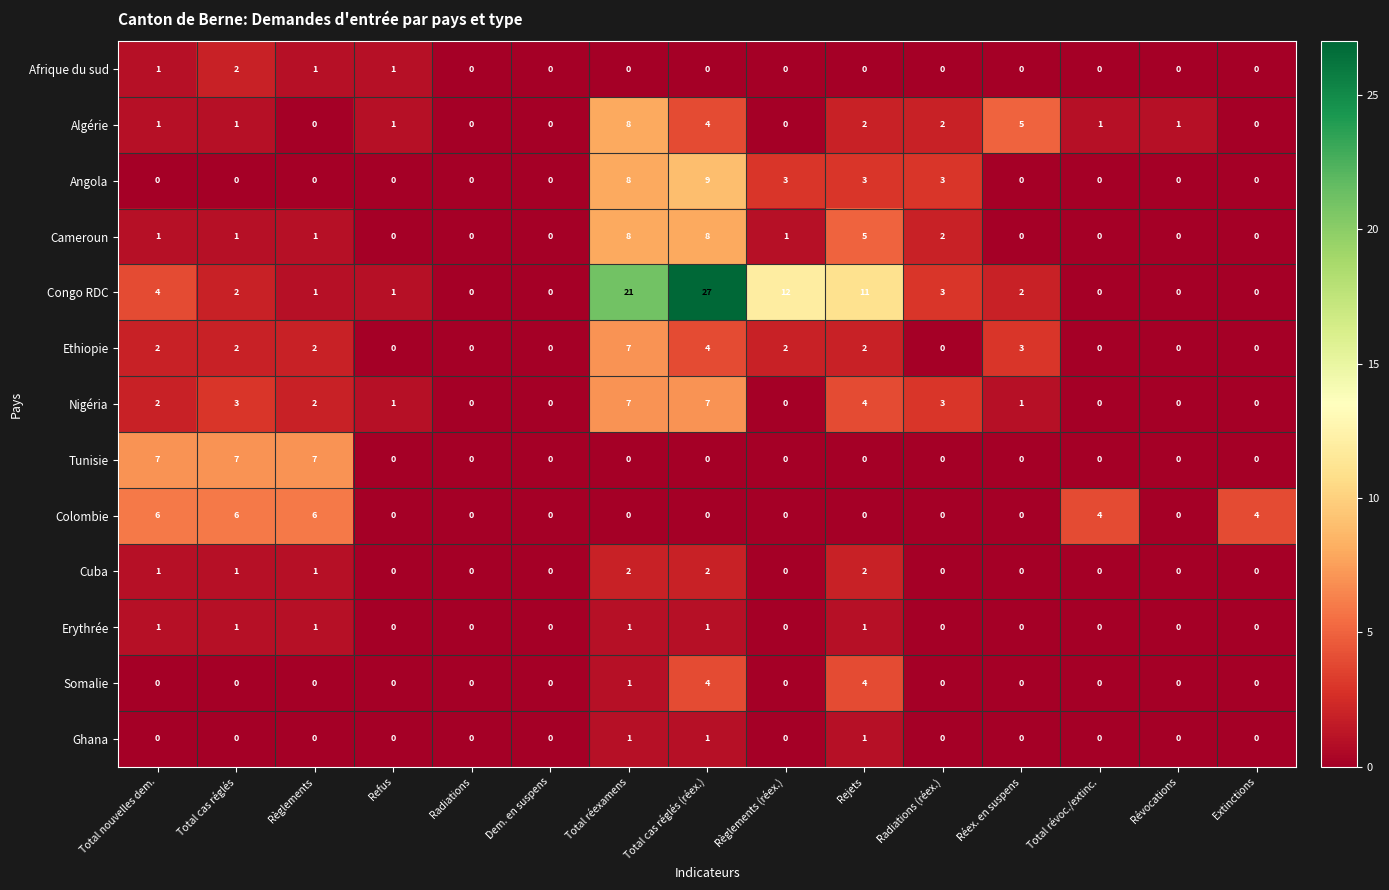

How many values in the Tunisie series exceed 0?

3